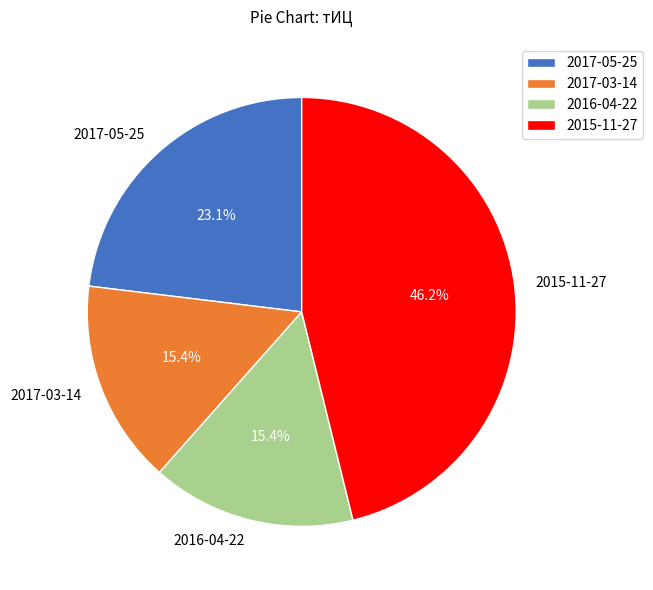

Does any single category account for the majority?

No